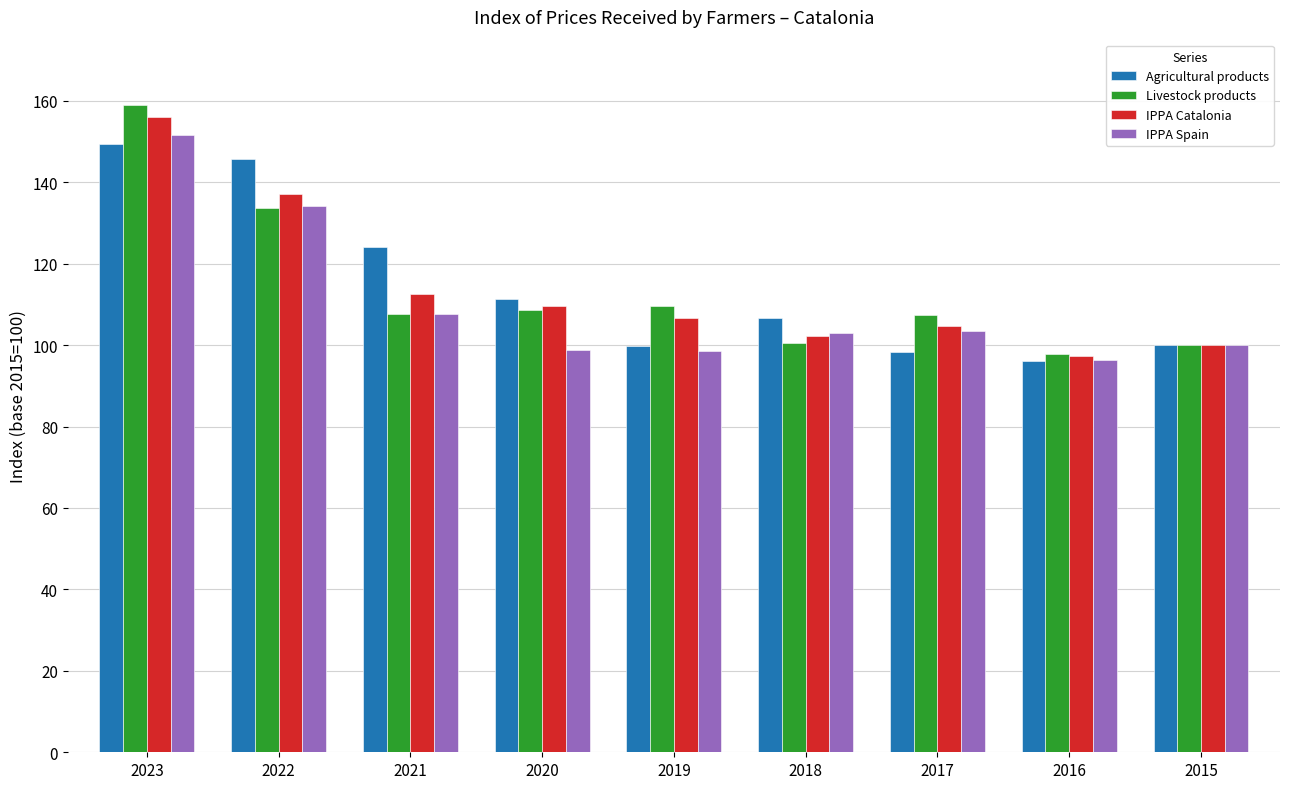

What is the total value across all series at 2018?

412.3